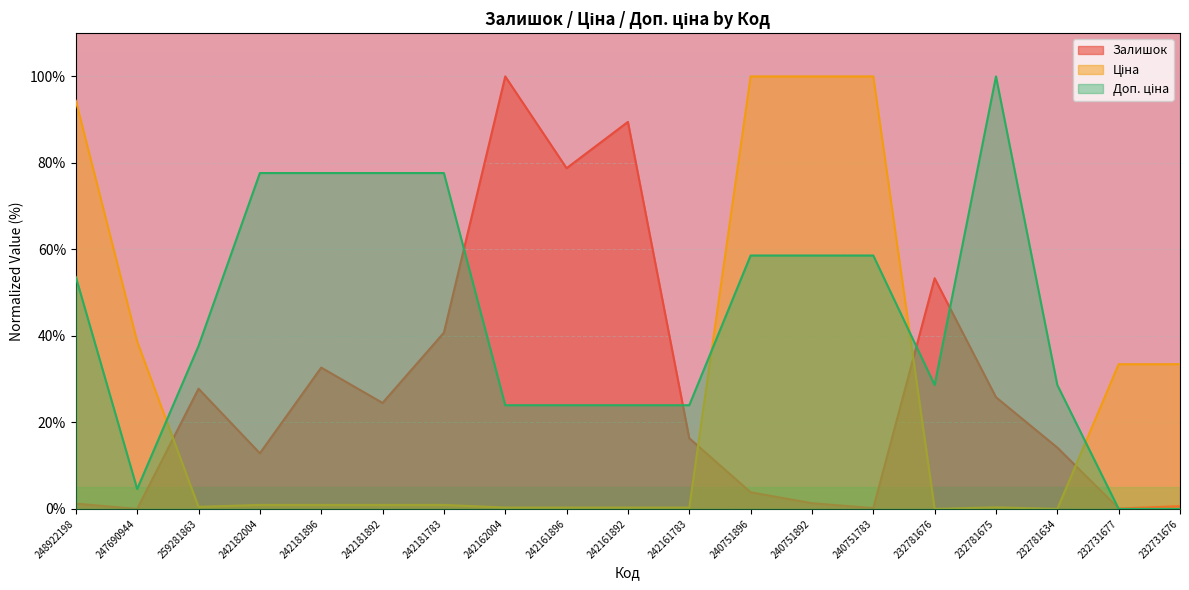

What position from the left is 242161896?

9